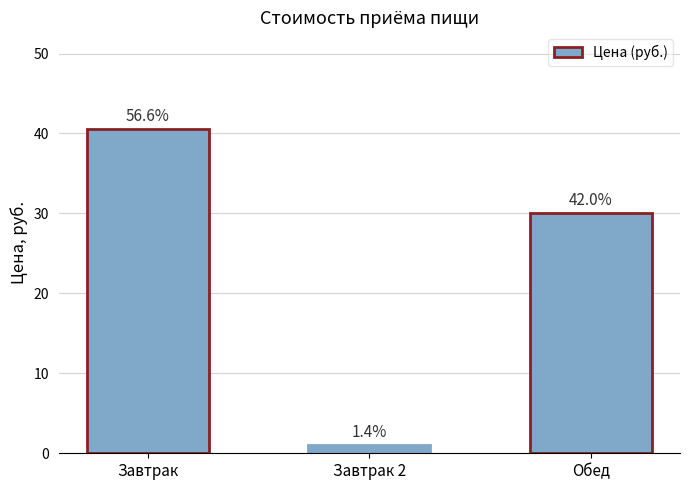

Which category has the highest value across all series?

Завтрак